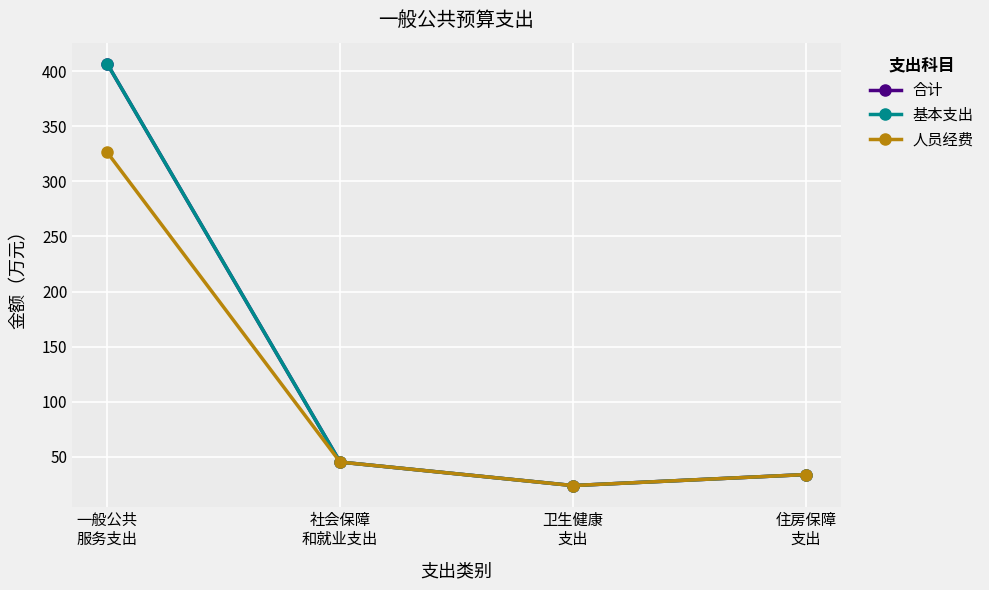

What is the sum of all 合计 values?

510.1